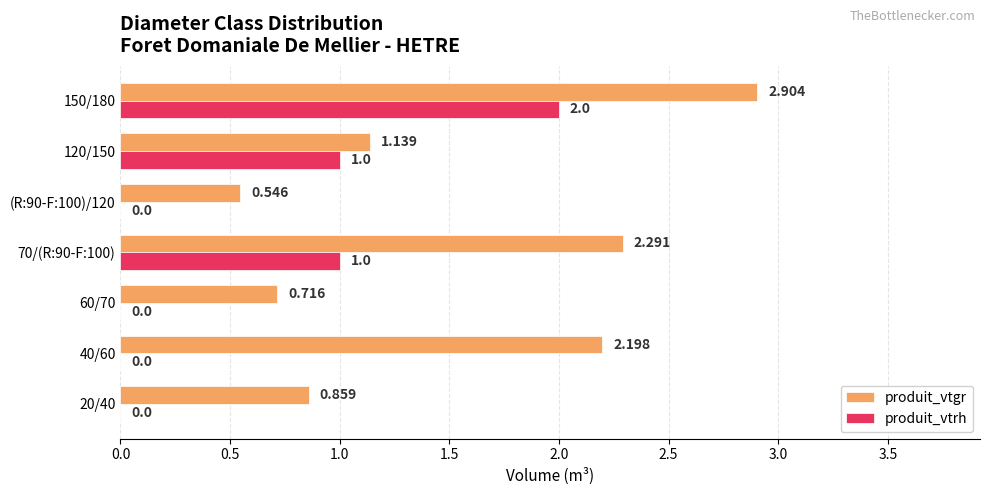

Which series has the largest total across all categories?

produit_vtgr